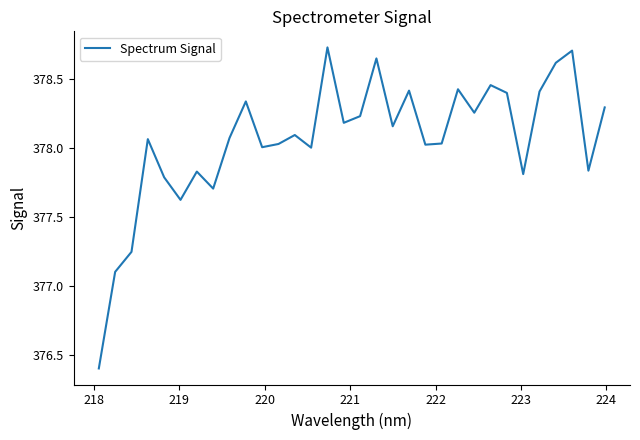

What is the difference between the maximum and minimum values?

2.3